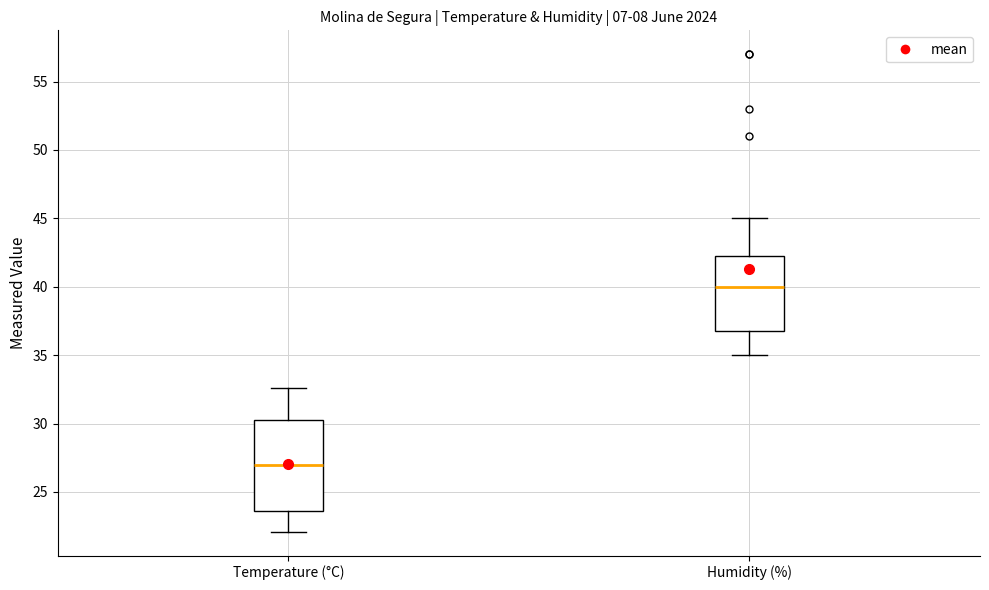

Where is the upper edge of the box for Humidity (%) on the y-axis? The values are not printed on the chart, so give them approximately, as read against the axis.

42.5